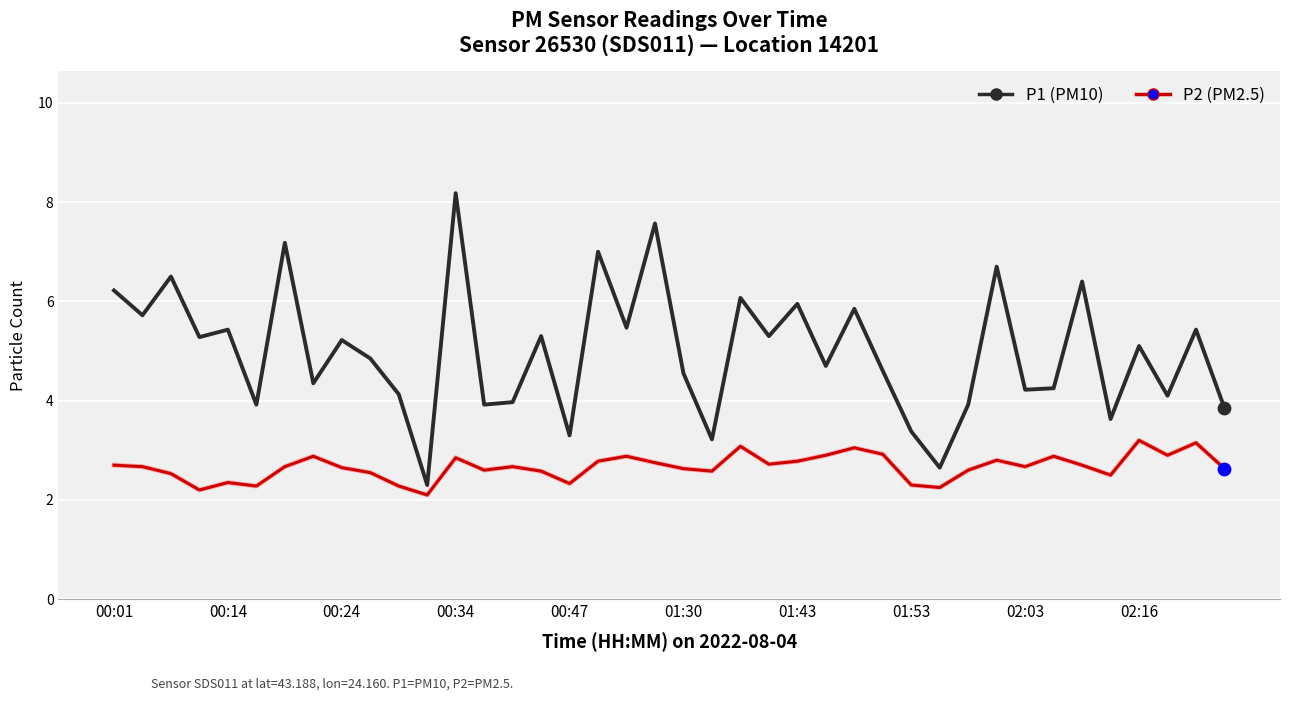

What is the maximum value shown in the chart?

8.2